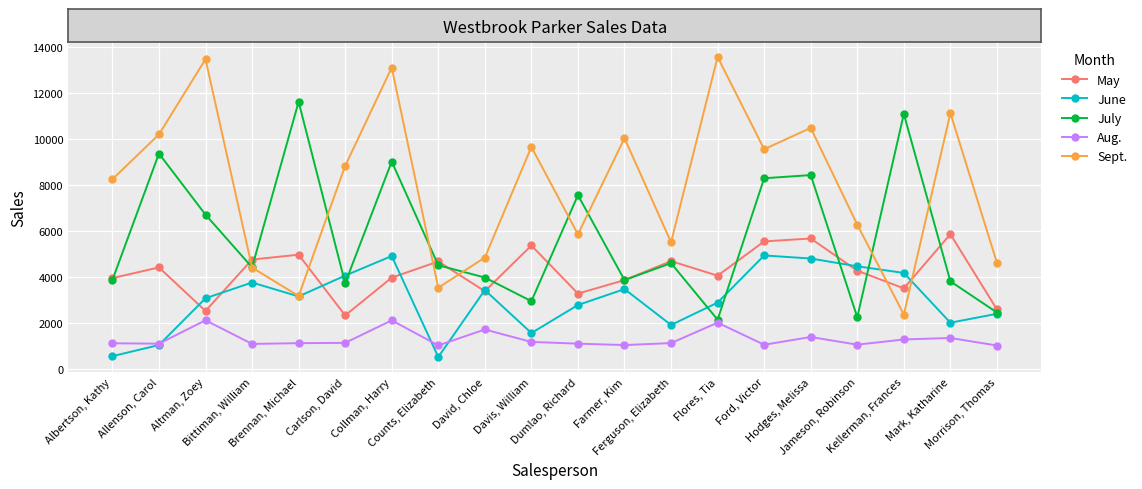

What is the difference between the maximum and minimum values in the July series?

9459